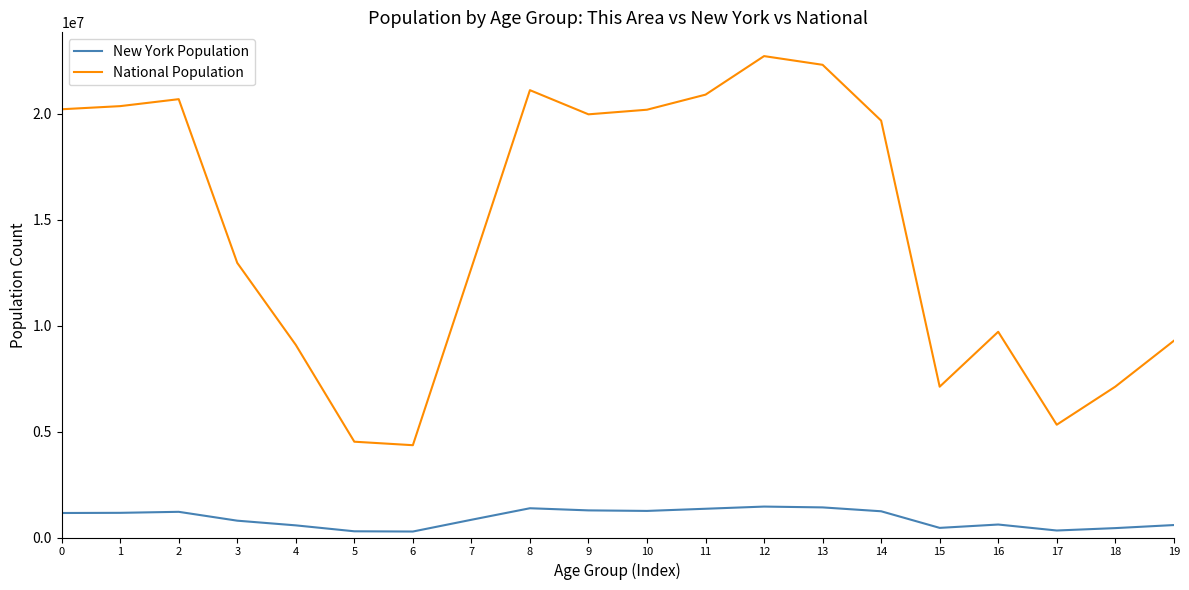

Rank the series by their average value, from highest to lowest.

National Population, New York Population